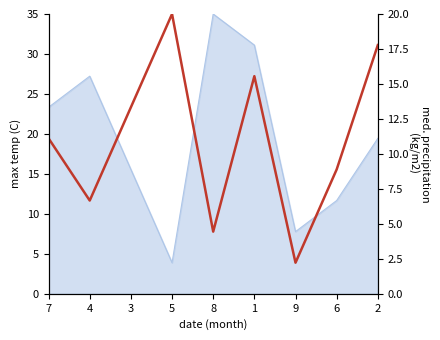

At which category does the data reach its first local valley?

4